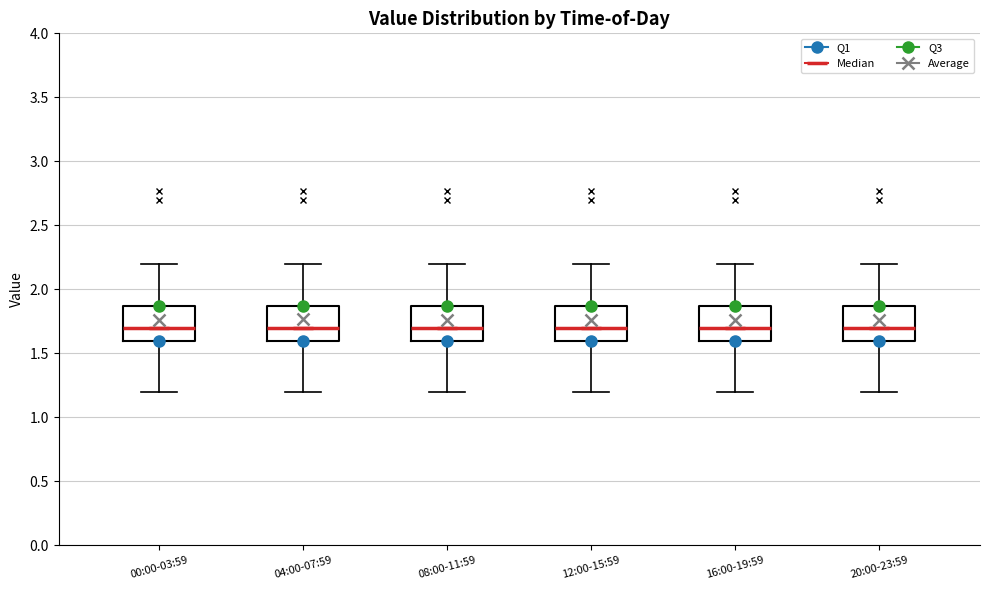

Reading left to right, read every box against the y-axis: the position of its median line, the range the box covers, and the ends of its whiskers. The values are not printed on the chart, so give them approximately, as read against the axis.

00:00-03:59: median 1.70, box 1.60 to 1.85, whiskers 1.20 to 2.20
04:00-07:59: median 1.70, box 1.60 to 1.85, whiskers 1.20 to 2.20
08:00-11:59: median 1.70, box 1.60 to 1.85, whiskers 1.20 to 2.20
12:00-15:59: median 1.70, box 1.60 to 1.85, whiskers 1.20 to 2.20
16:00-19:59: median 1.70, box 1.60 to 1.85, whiskers 1.20 to 2.20
20:00-23:59: median 1.70, box 1.60 to 1.85, whiskers 1.20 to 2.20